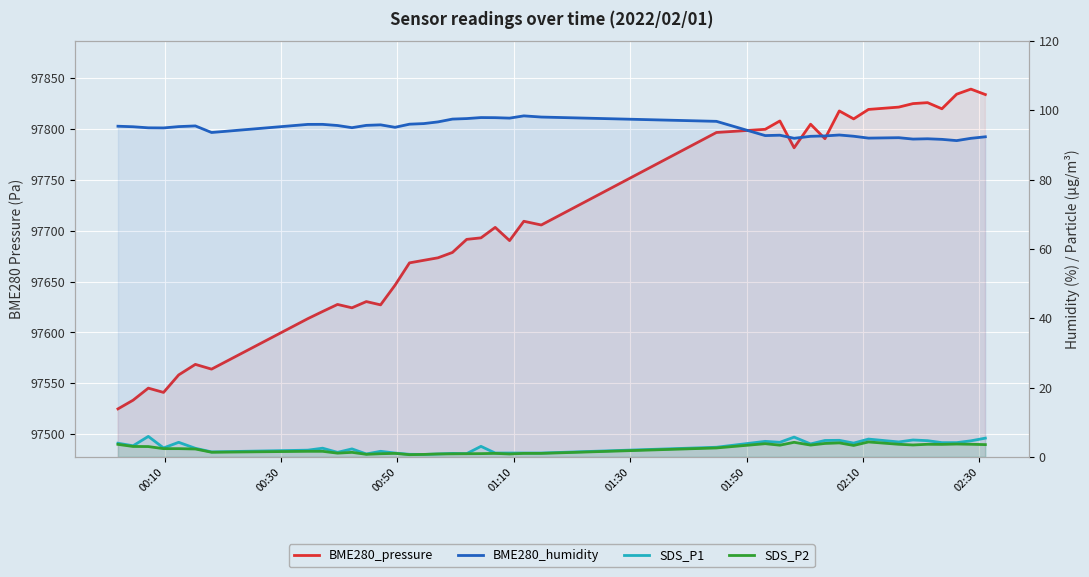

How many data points in BME280_humidity are above 95?

22